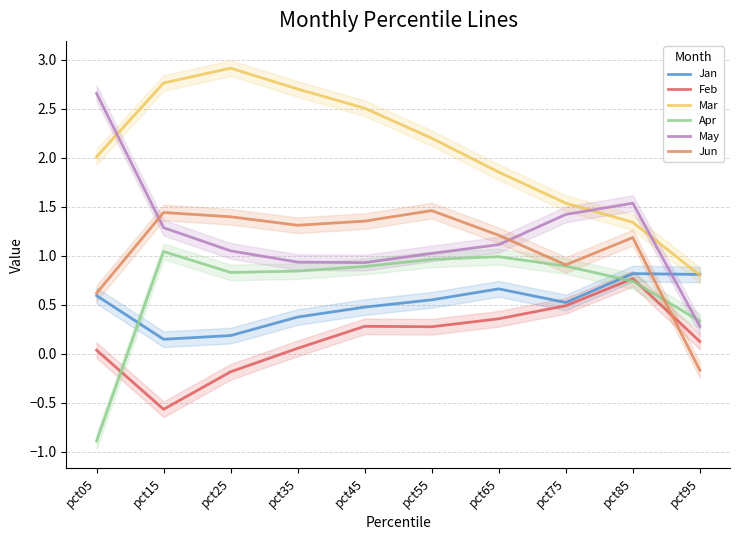

What is the approximate value of Feb at pct25?

-0.2